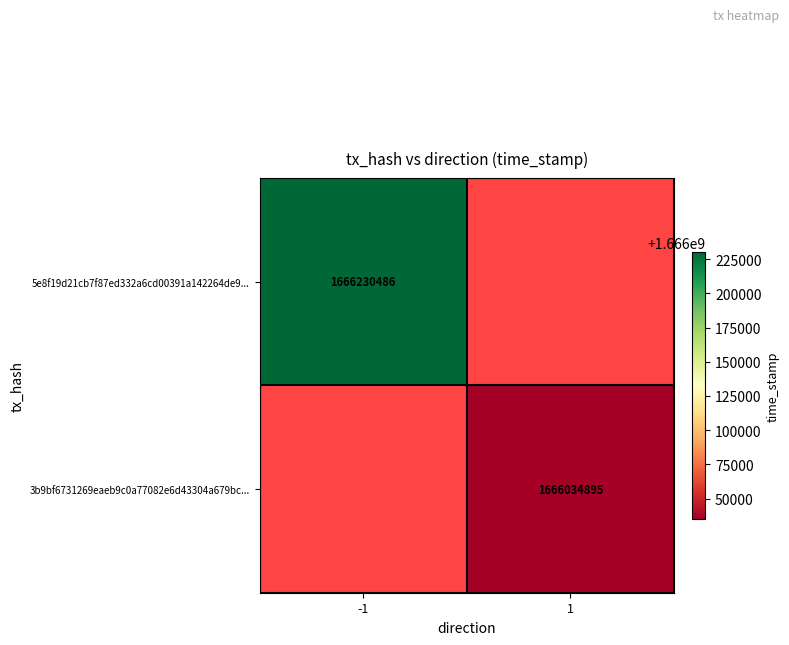

The value of 3b9bf6731269eaeb9c0a77082e6d43304a679bc... at 1 is 1666034895. True or false?

True